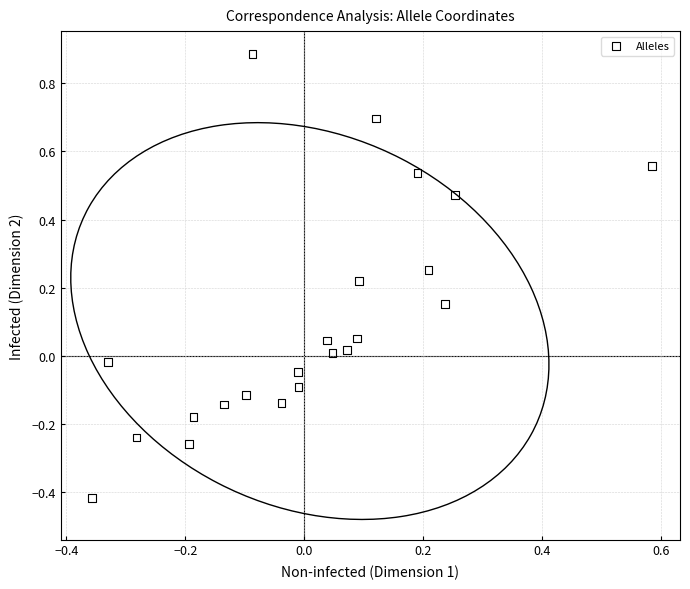

What is the range of Y values (max minus min)?

1.3